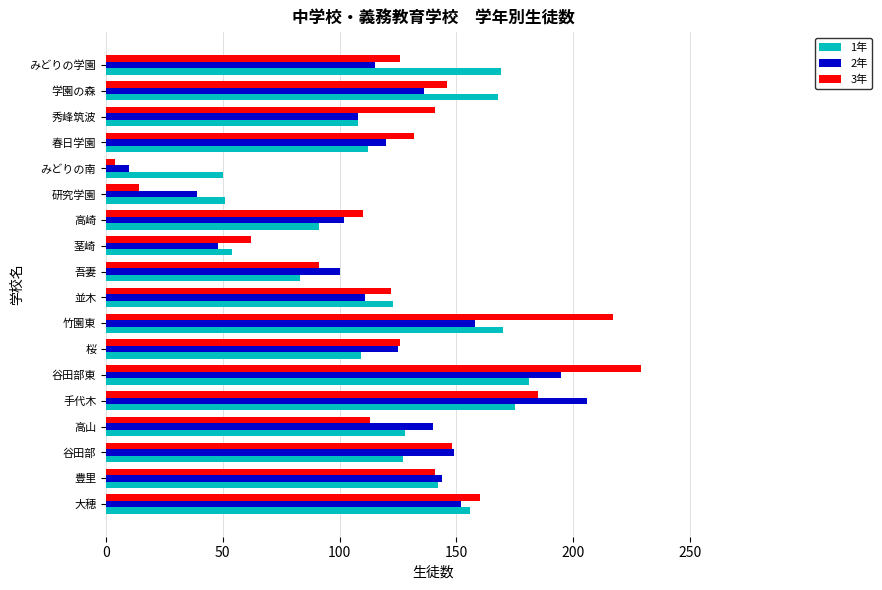

List the series in order of their peak value, highest first.

3年, 2年, 1年